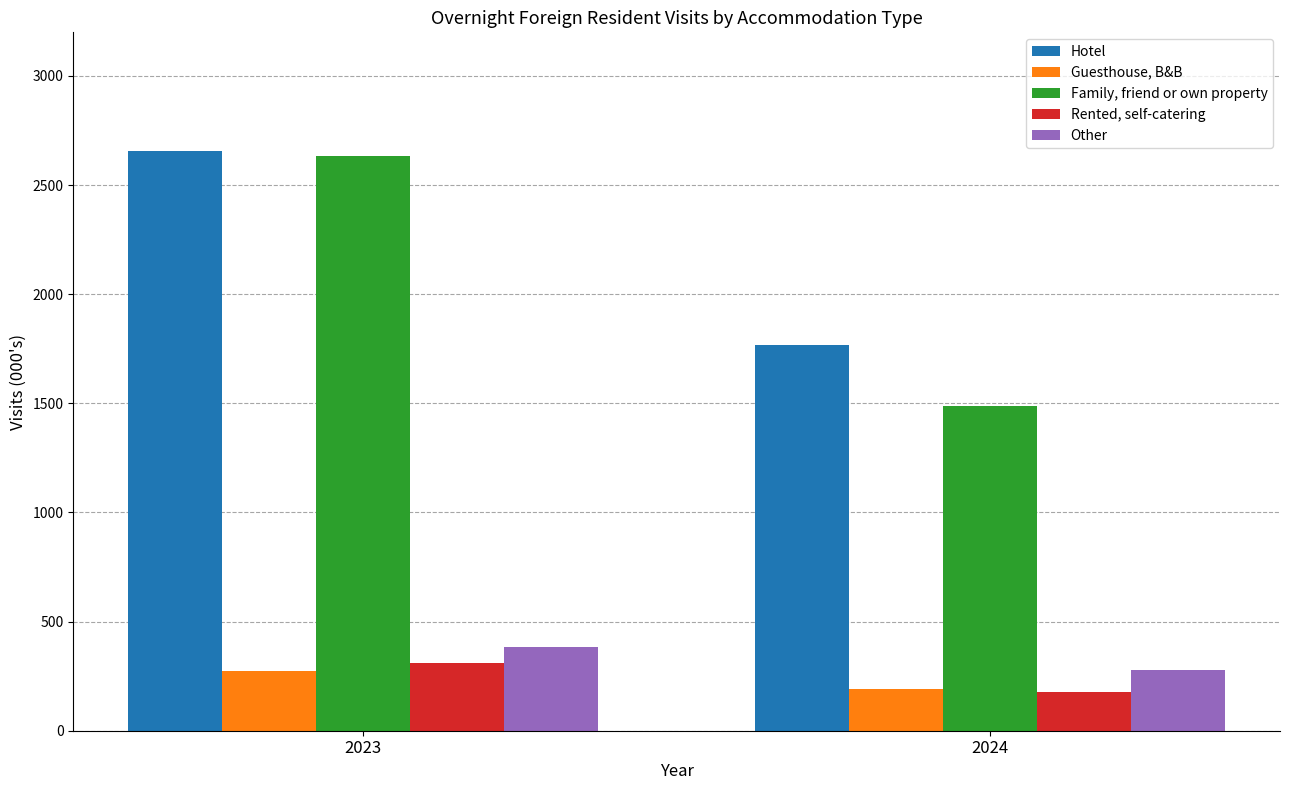

What is the value of the Rented, self-catering bar at the 1st from the left?

309.2